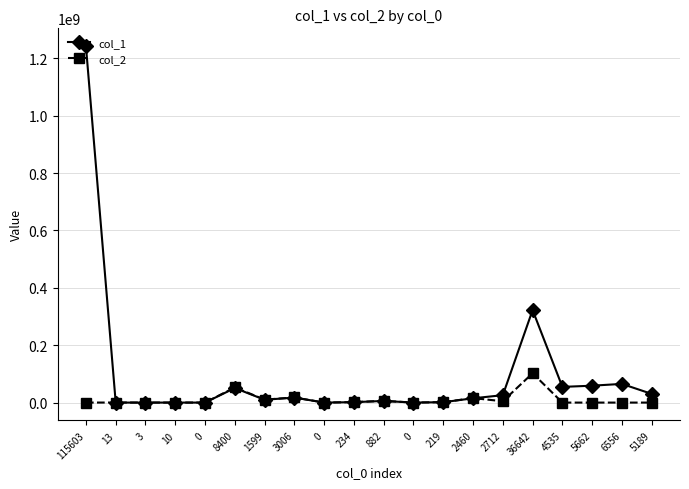

How many lines are shown in the chart?

2